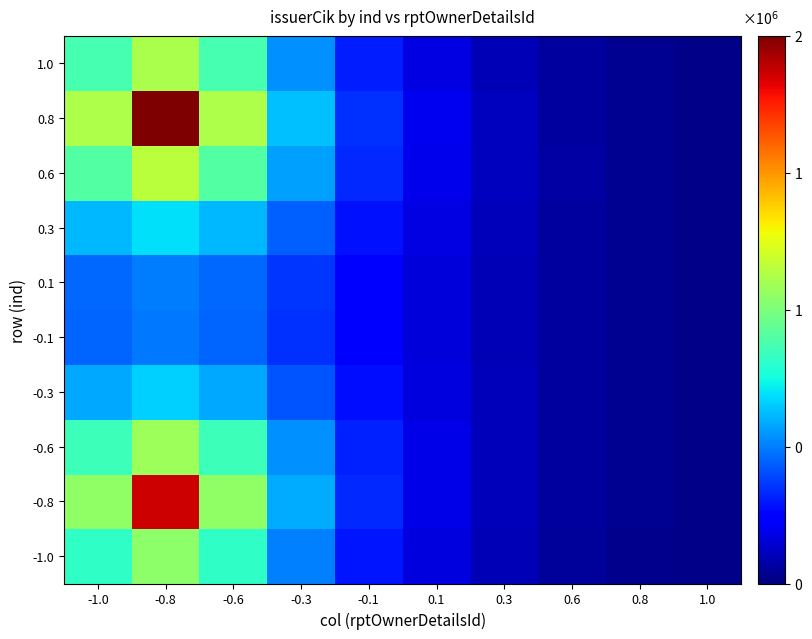

Rank the series at 0.6 from highest to lowest value.

0.6, 0.3, 0.8, -0.6, -0.3, 0.1, -0.1, -0.8, 1.0, -1.0